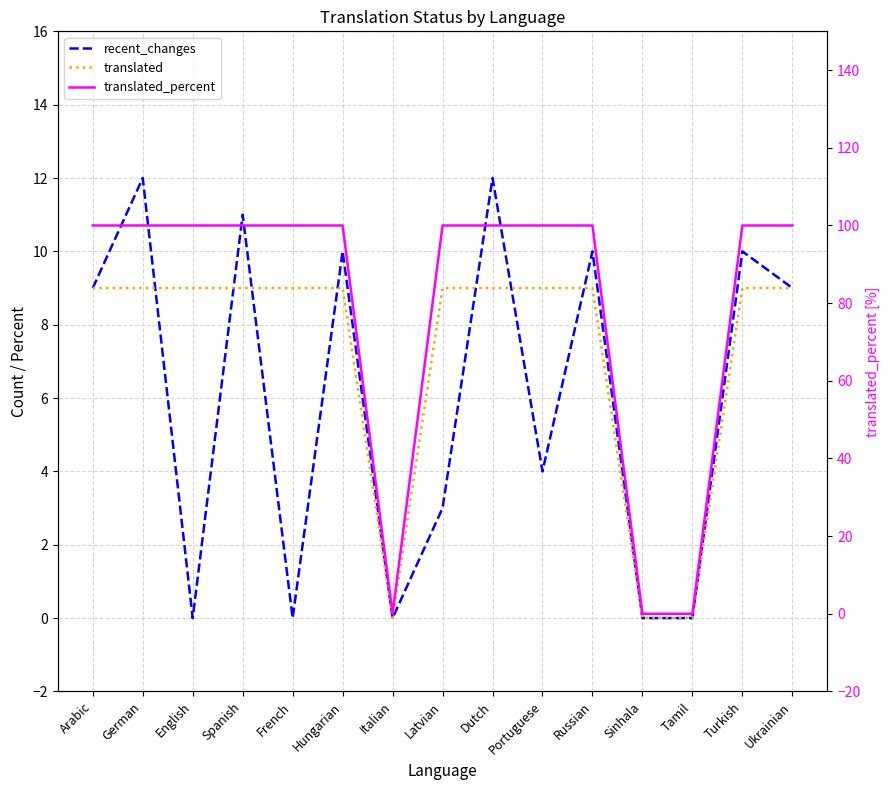

Which series has the largest total across all categories?

translated_percent